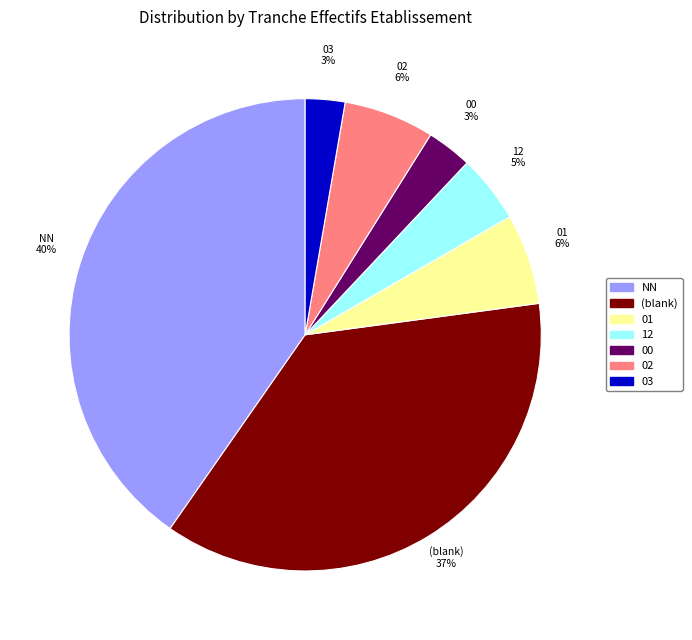

Approximately how many times larger is the value at 02 compared to 00?

2.0